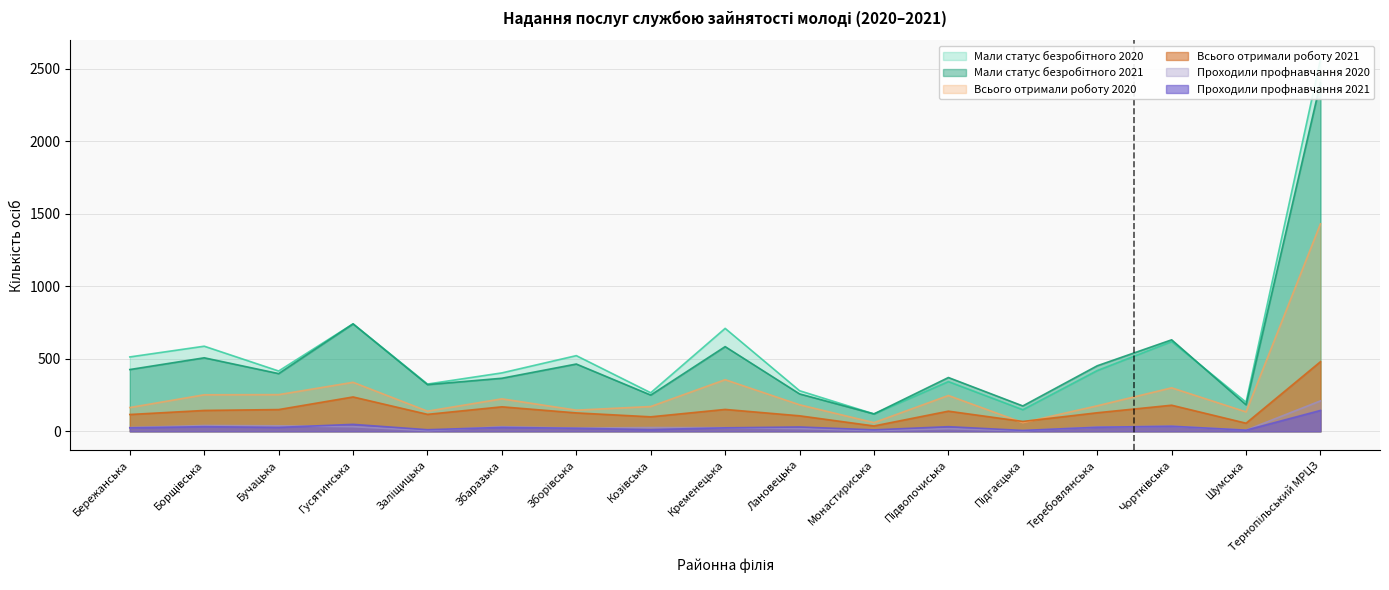

In Мали статус безробітного 2021, how many points are lower than both neighbors (excluding endpoints)?

6